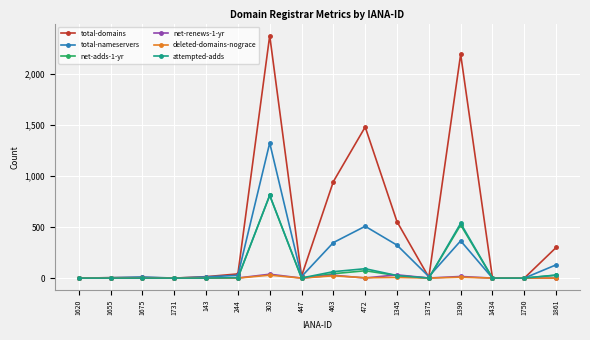

The total-nameservers series shows 155 at 1390. True or false?

False